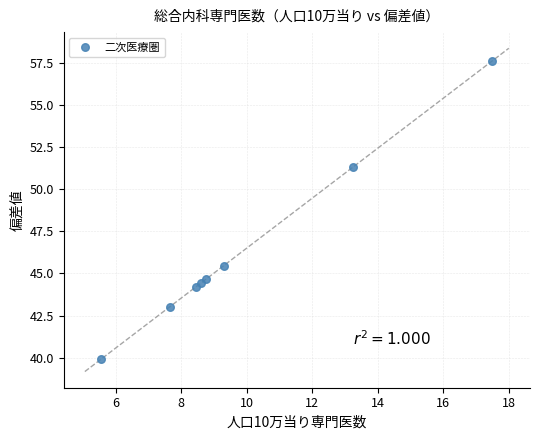

What Y value in the scatter plot is closest to 48?

45.5